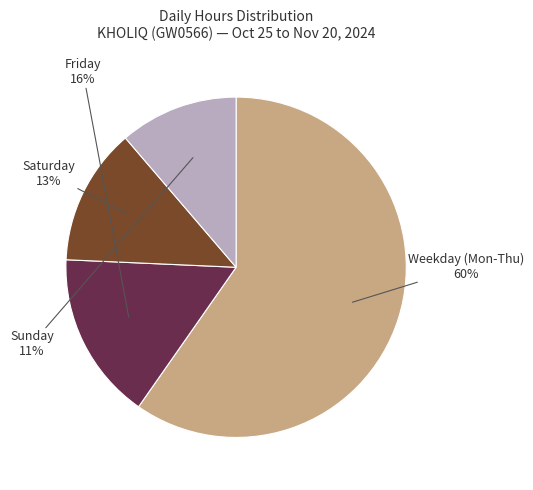

To the nearest percent, what is the average slice percentage?

25%